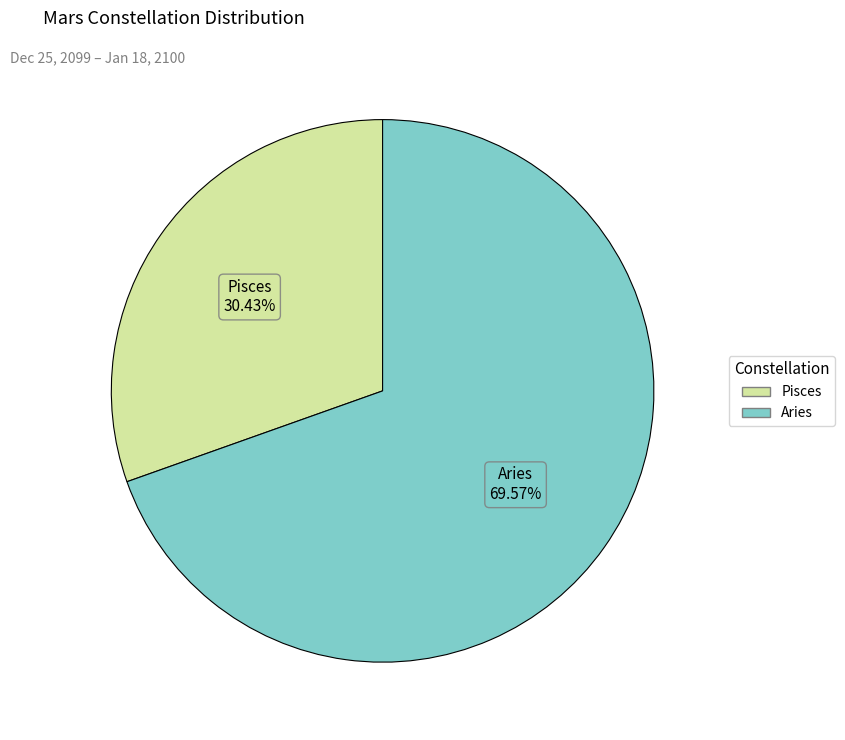

Which has a higher value, Aries or Pisces?

Aries